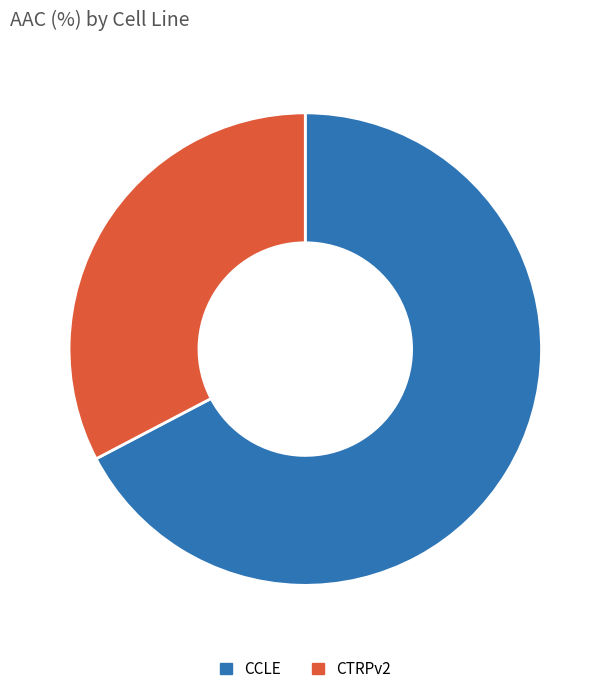

Rank the categories by value from lowest to highest.

CTRPv2, CCLE